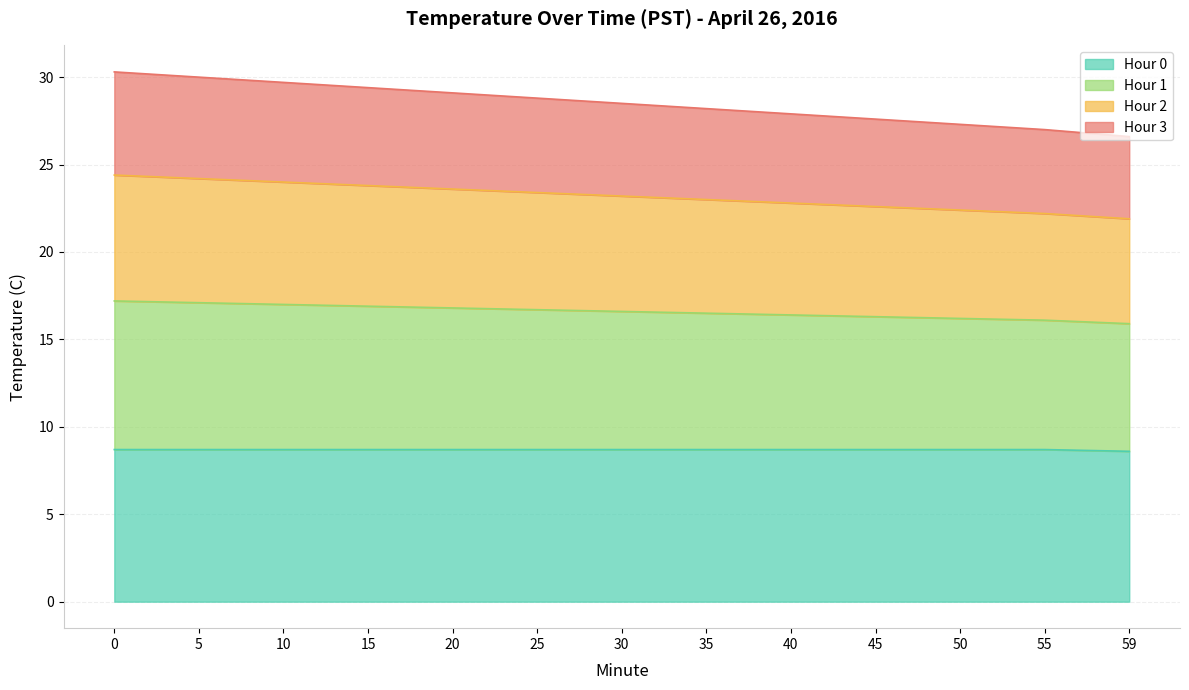

The value of Hour 0 at 55 is 14.4. True or false?

False